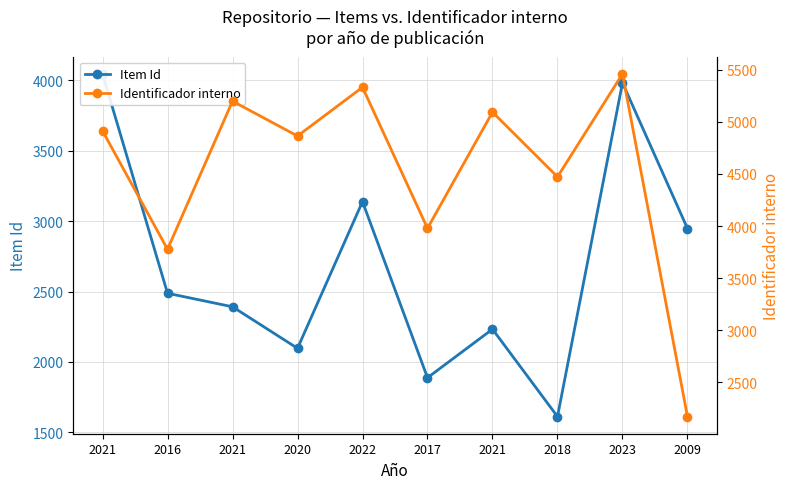

What are all the series names shown in the legend?

Item Id, Identificador interno